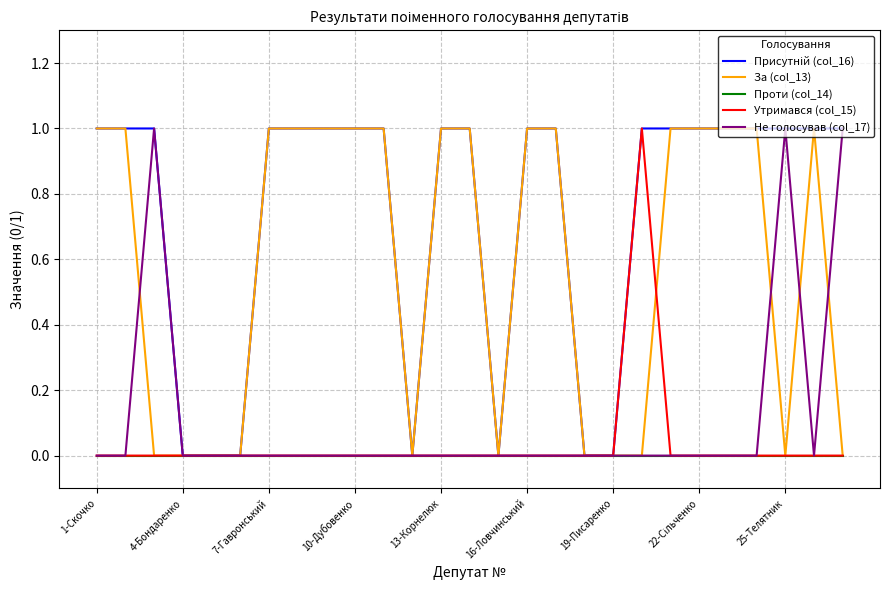

Does the chart display data point markers on the line(s)?

No